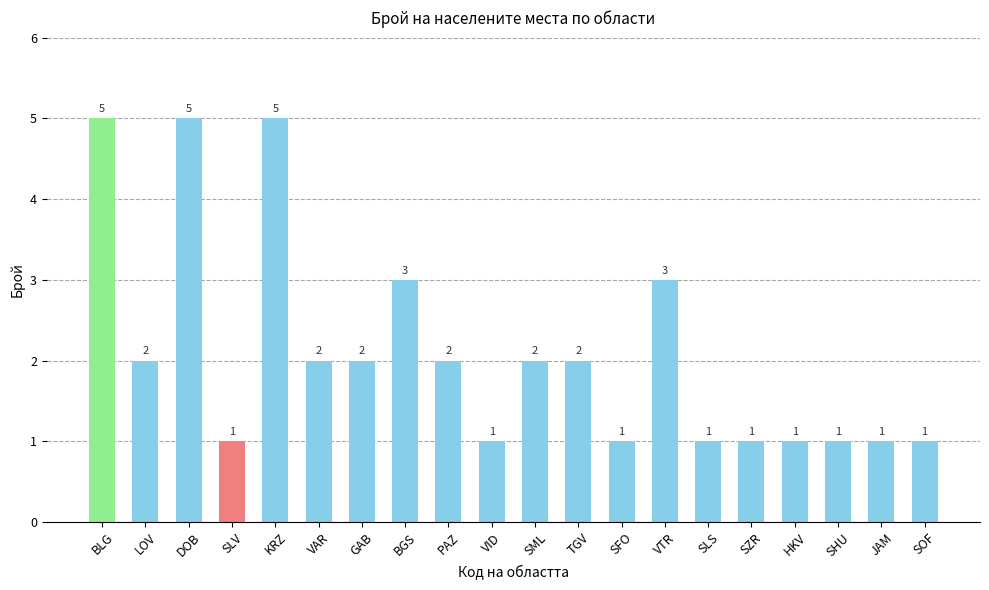

What is the maximum value shown in the chart?

5